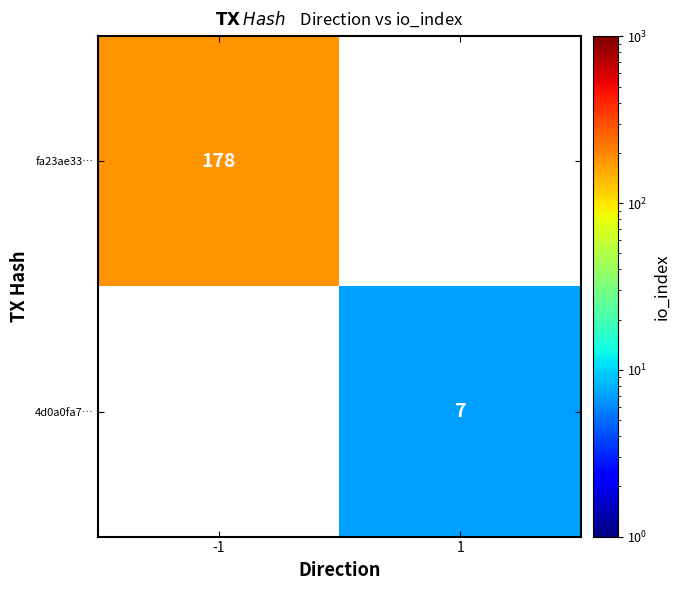

True or false: 4d0a0fa7… has a value of 3 at 1.

False